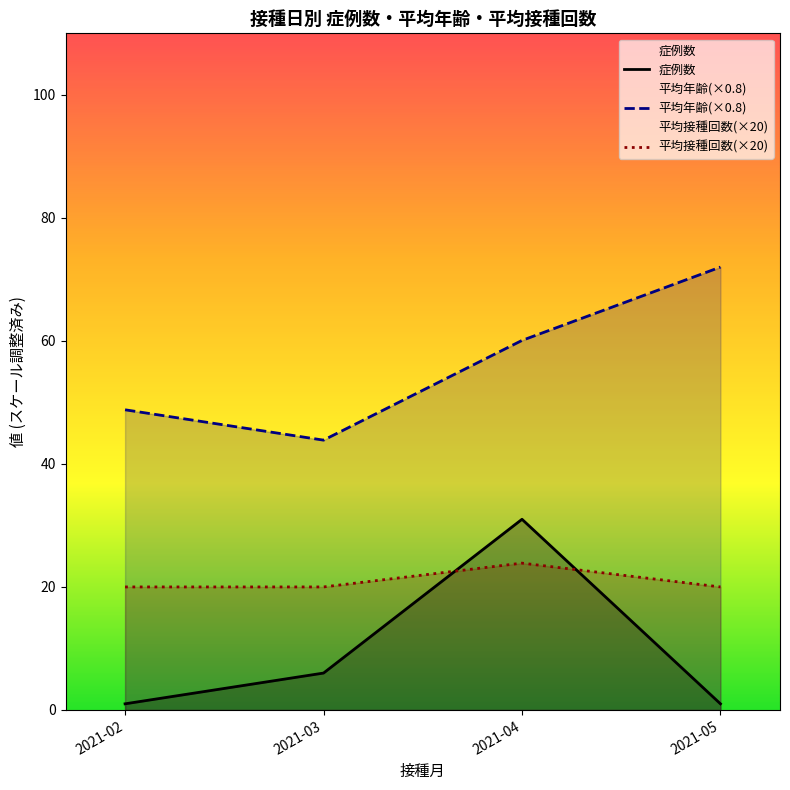

Between 2021-03 and 2021-02, which is larger?

2021-03